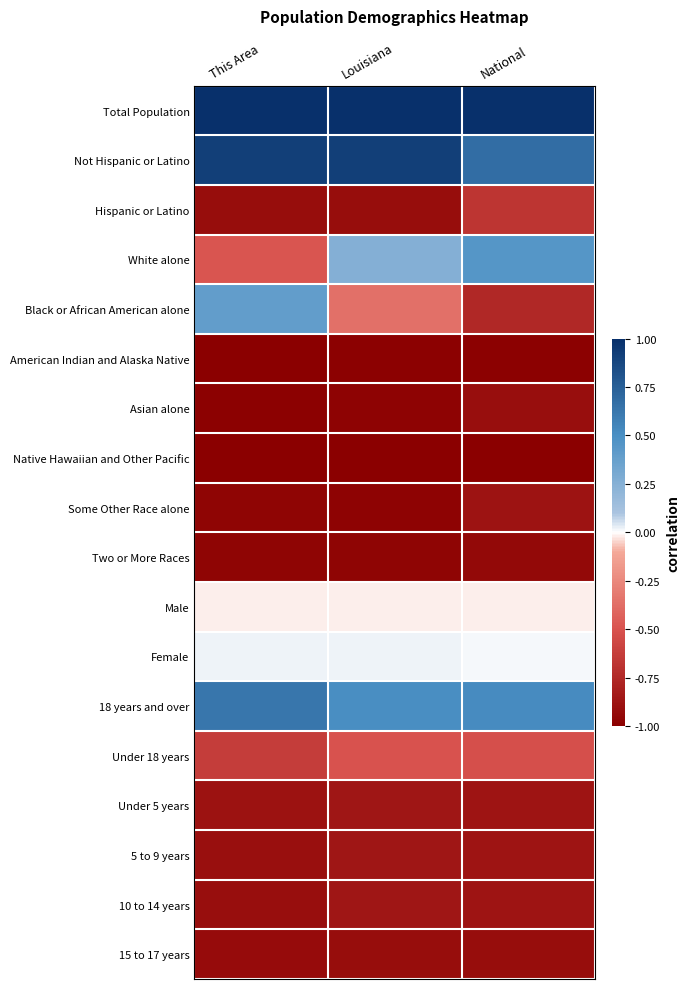

At which category does the chart reach its minimum across all series?

This Area